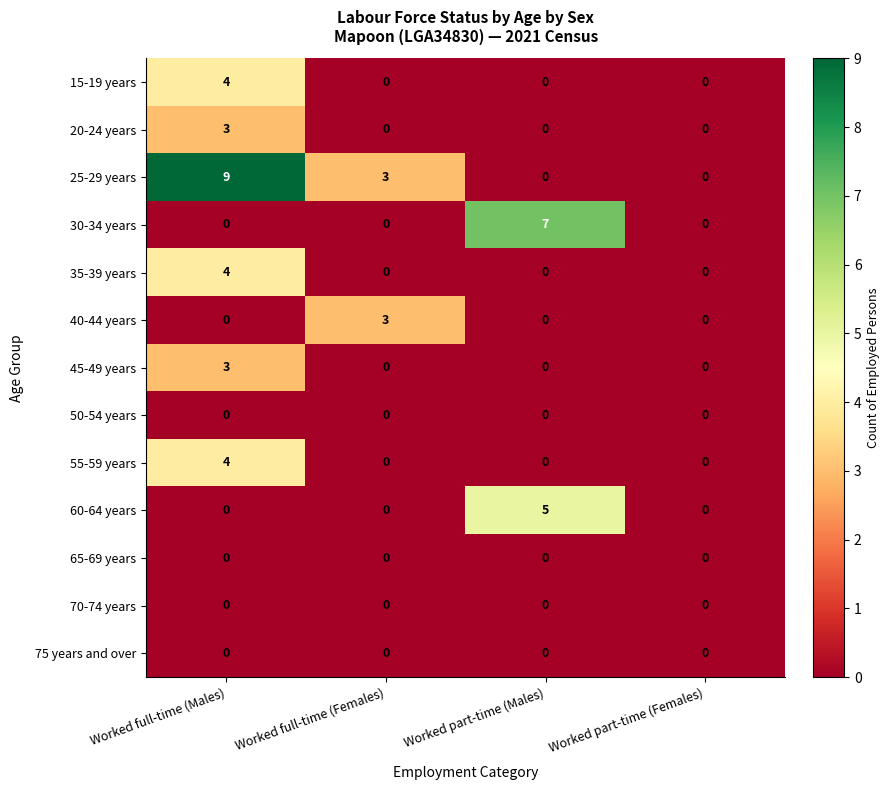

What is the total value across all series at Worked full-time (Females)?

6